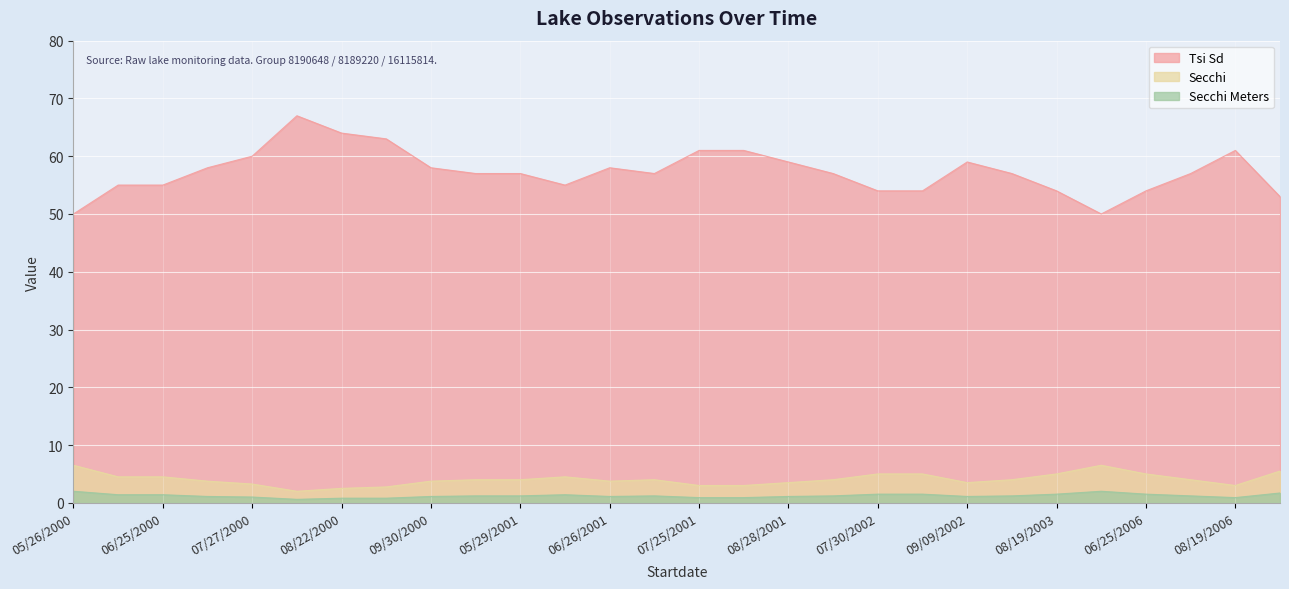

What is the value of the Secchi point at the 25th from the left?

5.0